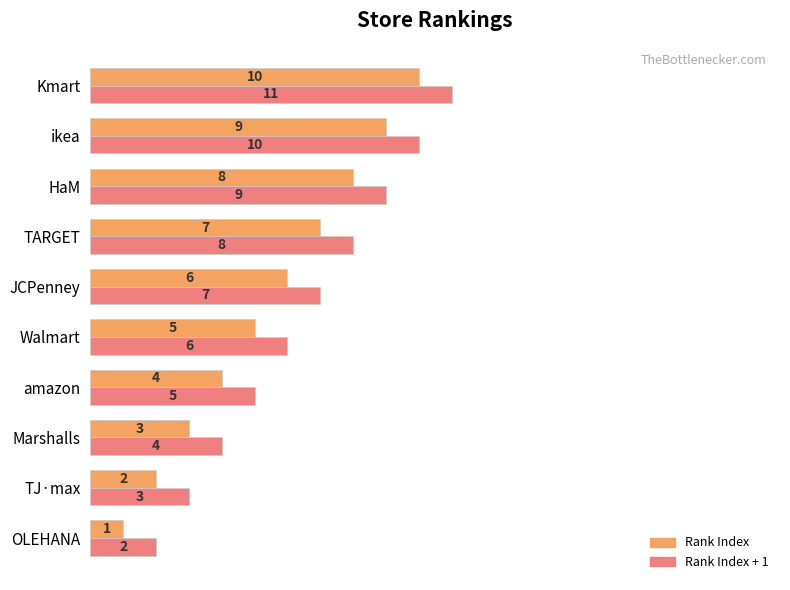

Is the value of Rank Index at Walmart greater than the value of Rank Index + 1 at HaM?

No